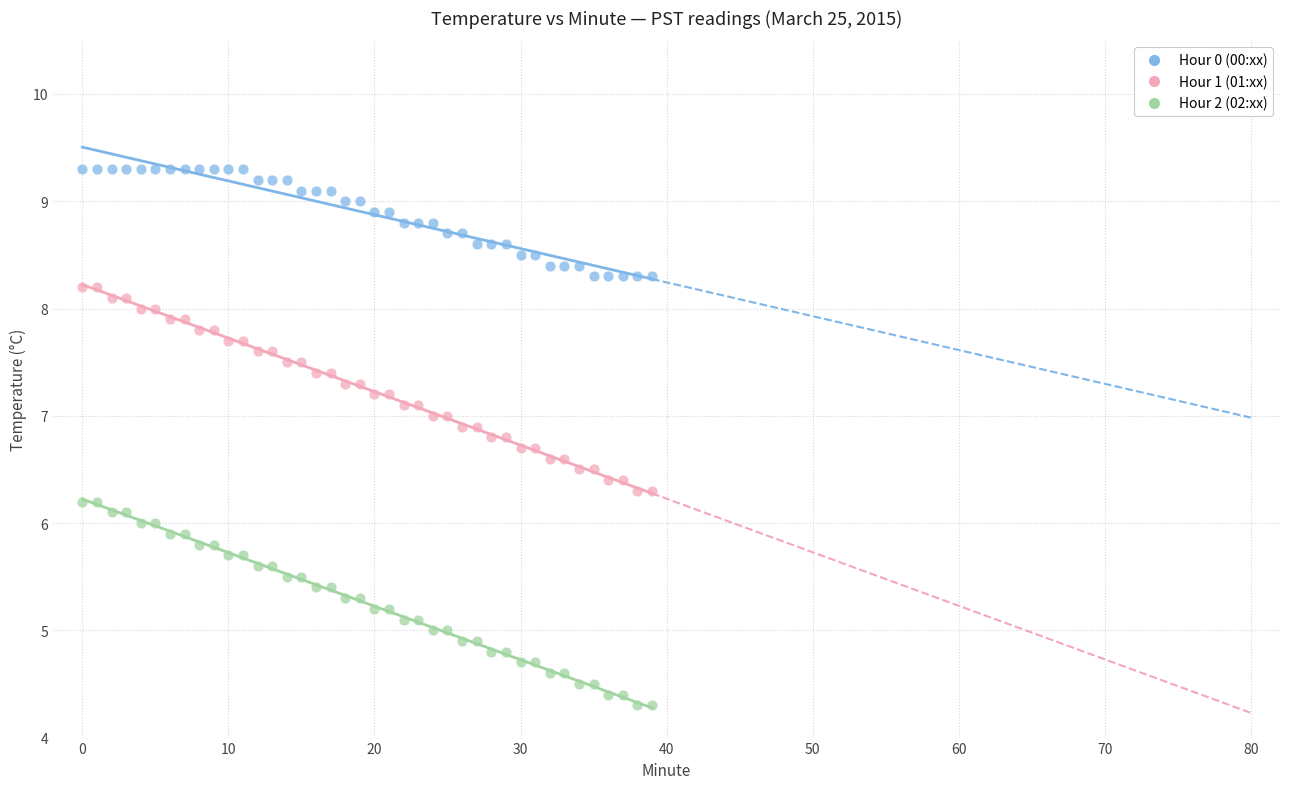

Across all data points, what is the range of Y values (max minus min)?

5.0